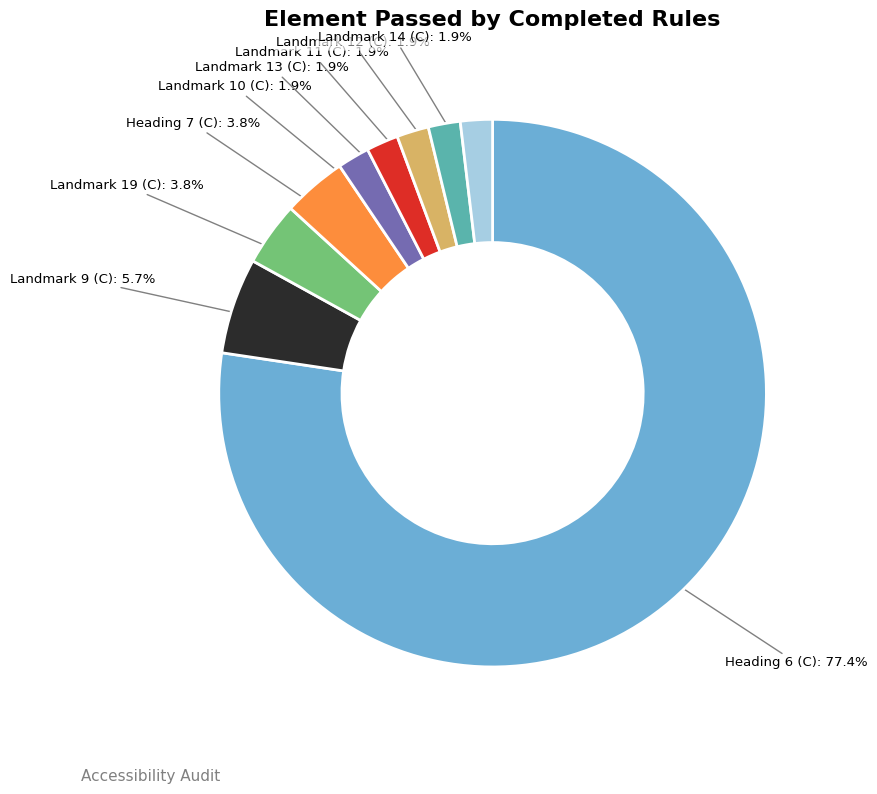

How much of the chart is everything except Landmark 19 (C)?

96.2%